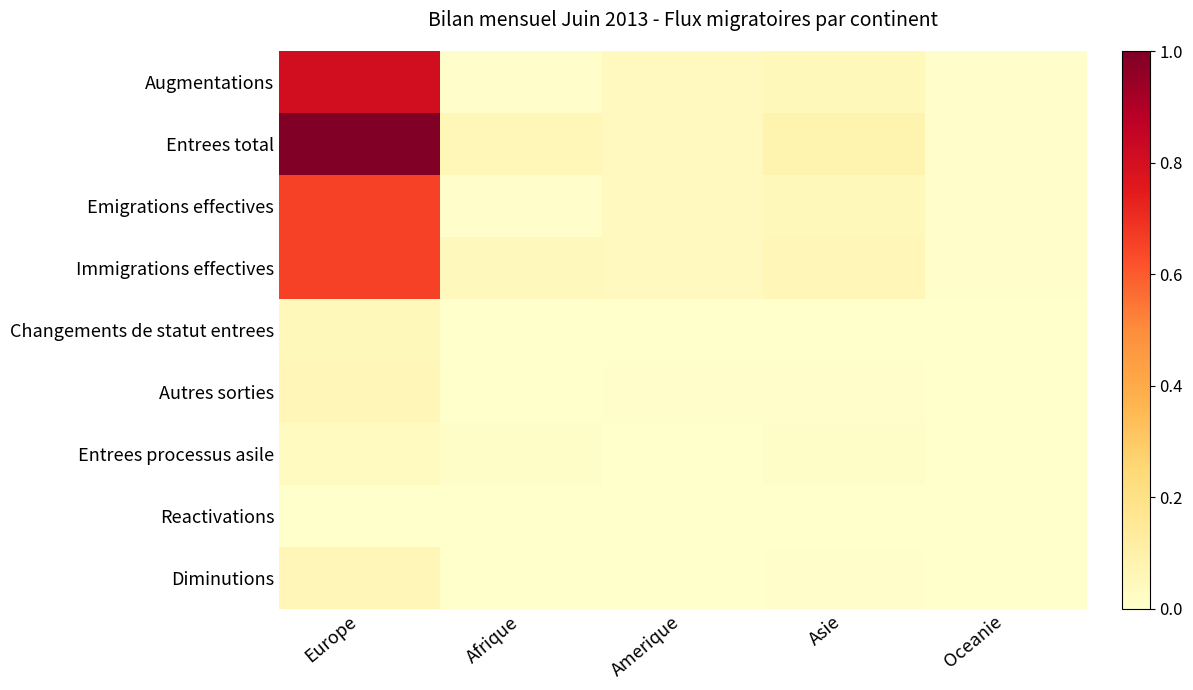

At how many categories does at least one series exceed 0?

5